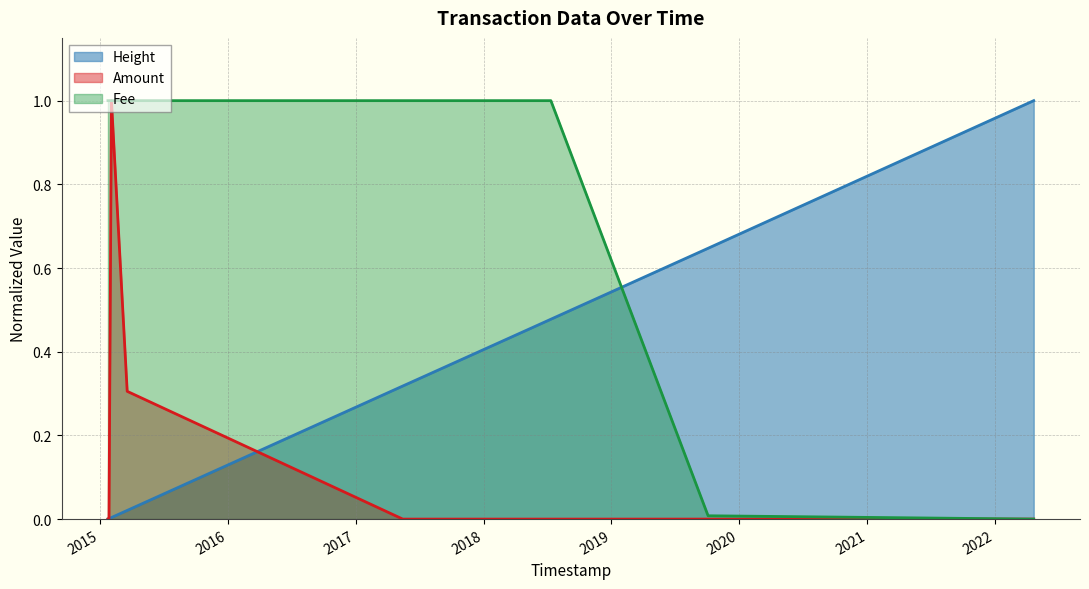

What are all the series names shown in the legend?

Height, Amount, Fee